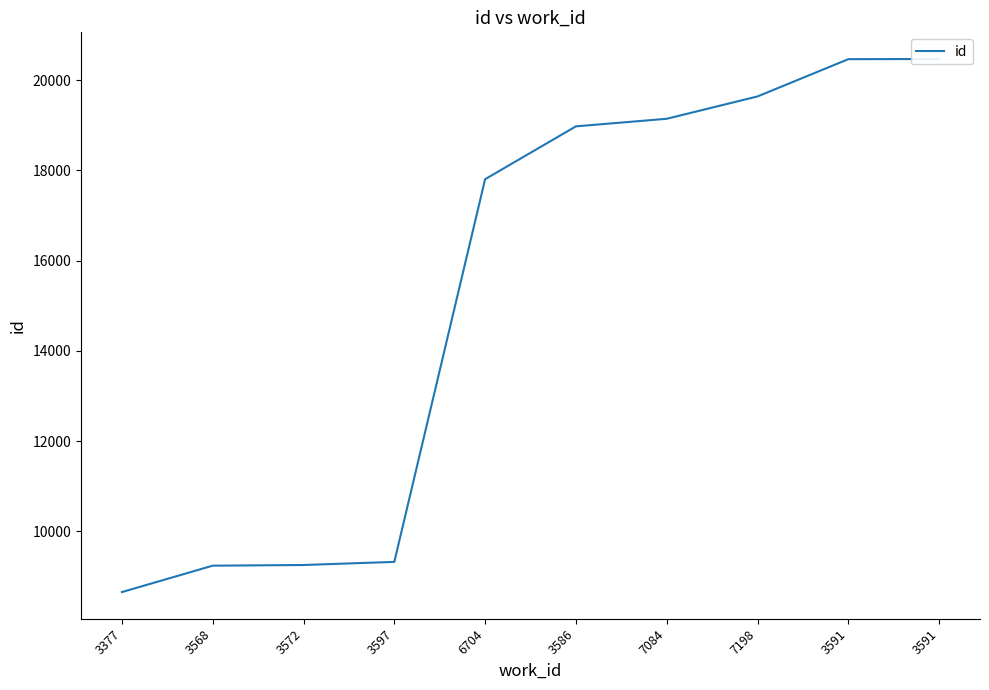

True or false: there are more than 2 points higher than both neighbors.

False